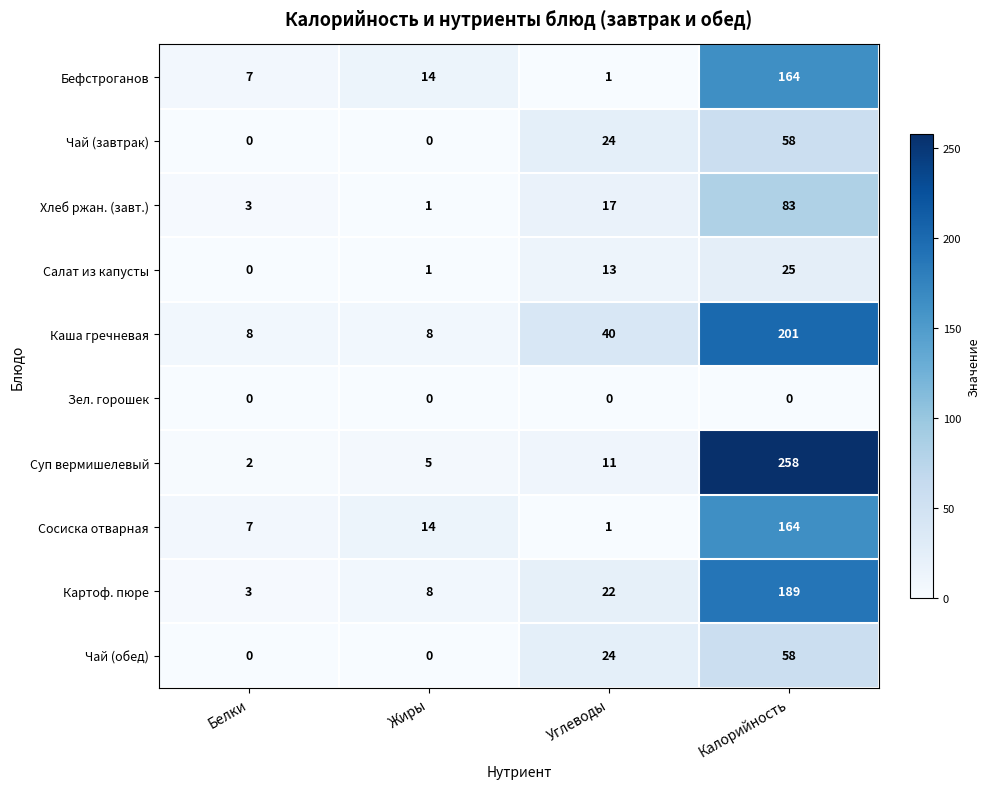

Which series changed the most between Белки and Калорийность?

Суп вермишелевый